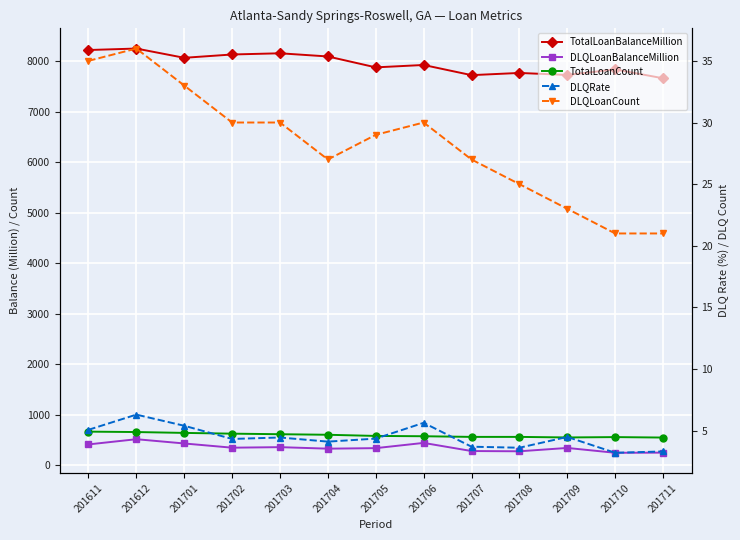

What is the difference between the highest and lowest values at 201708?

7766.0